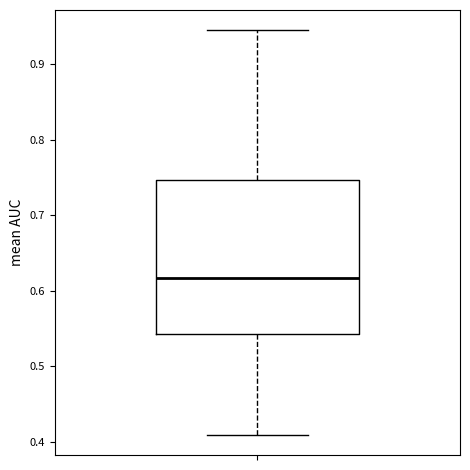

Transcribe this box plot: give where the median line is, the range the box spans, and where the two whiskers end, as read against the y-axis. The values are not printed on the chart, so give them approximately, as read against the axis.

median 0.62, box 0.54 to 0.75, whiskers 0.41 to 0.94